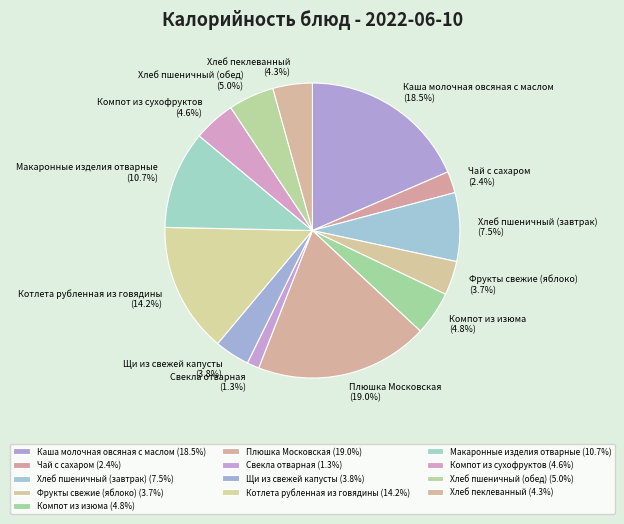

Is there a majority slice in this chart?

No